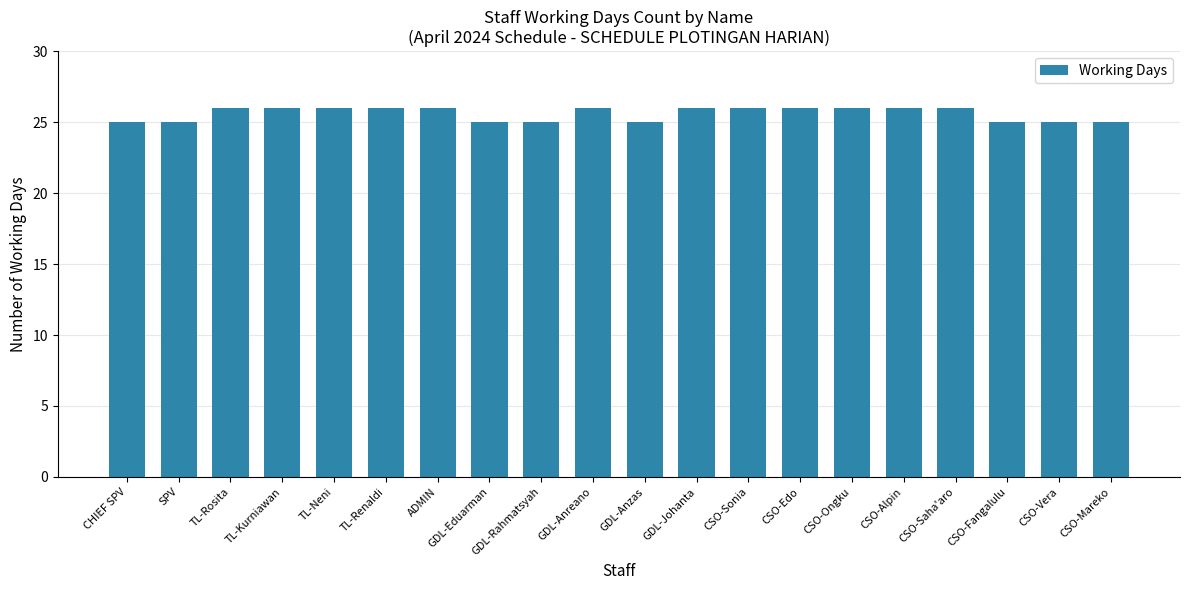

What is the greatest value displayed?

26